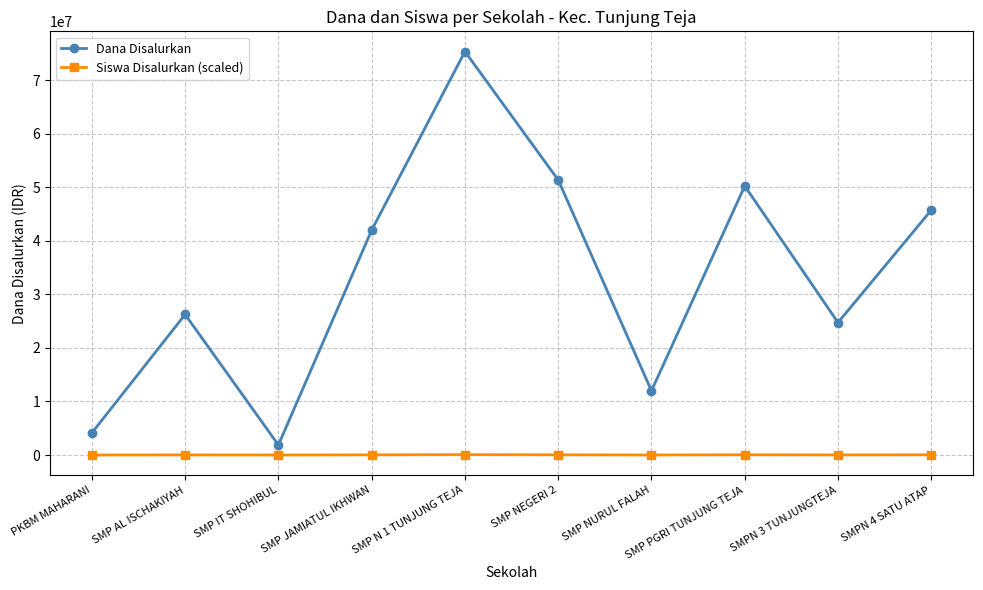

True or false: Dana Disalurkan and Siswa Disalurkan (scaled) intersect in this chart.

False